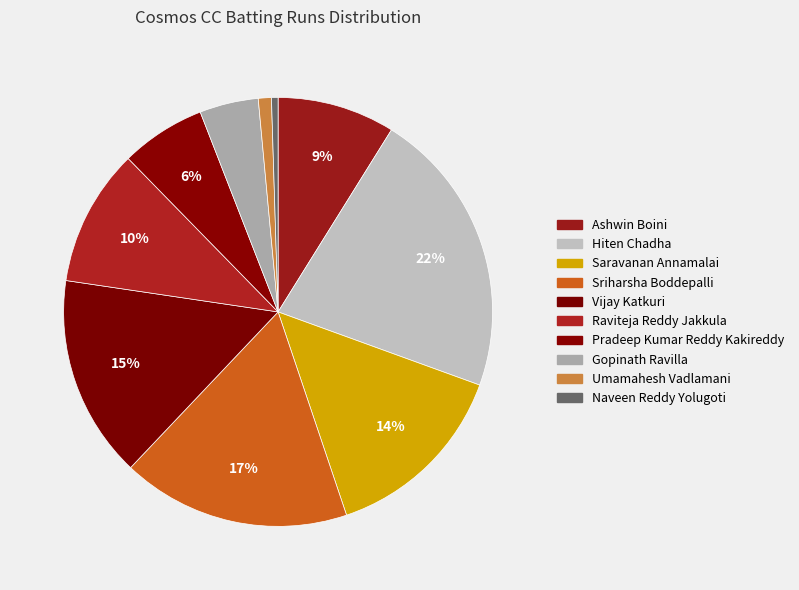

Is the sum of Umamahesh Vadlamani and Hiten Chadha greater than half?

No